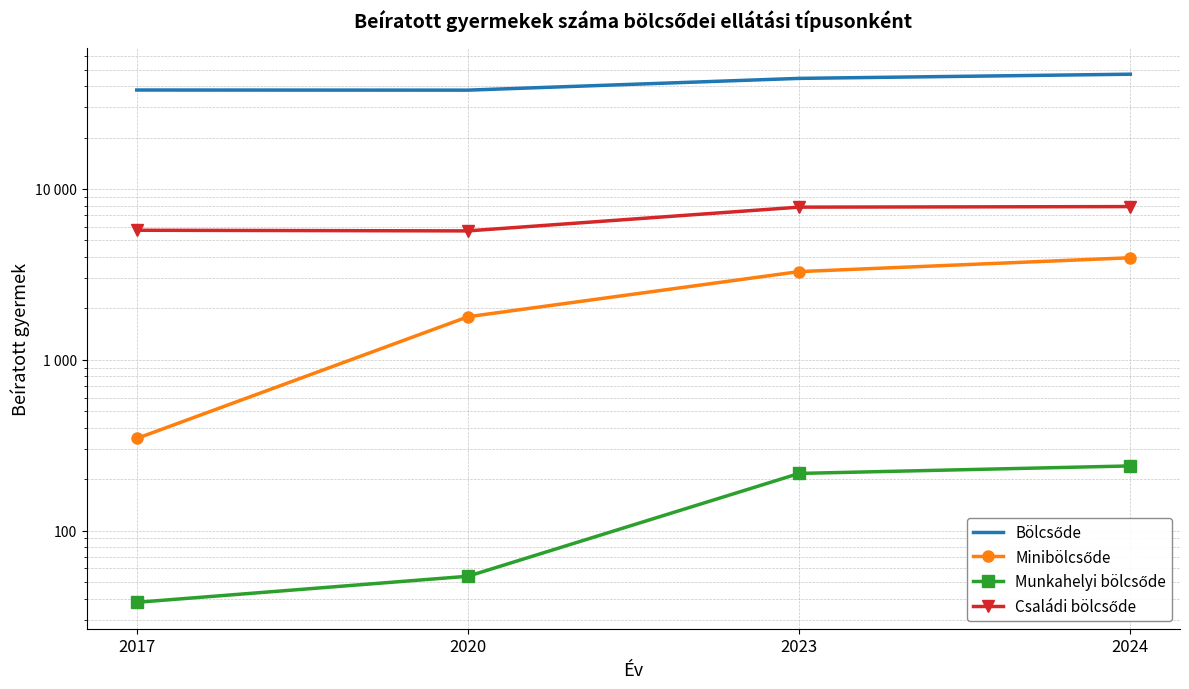

True or false: Családi bölcsőde has more than 2 interior local peaks.

False